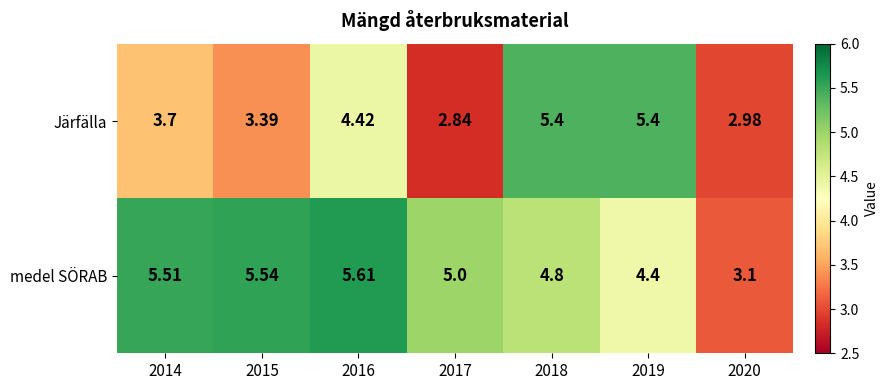

Which series has the largest total across all categories?

medel SÖRAB